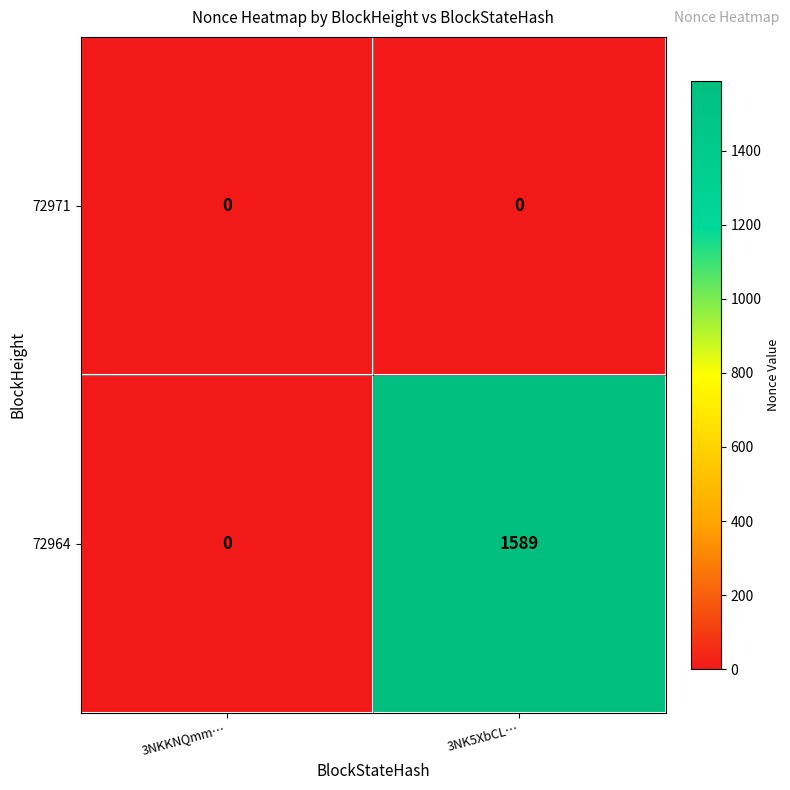

Reading left to right, transcribe all the data shown in this chart.

72971: 0	0
72964: 0	1589